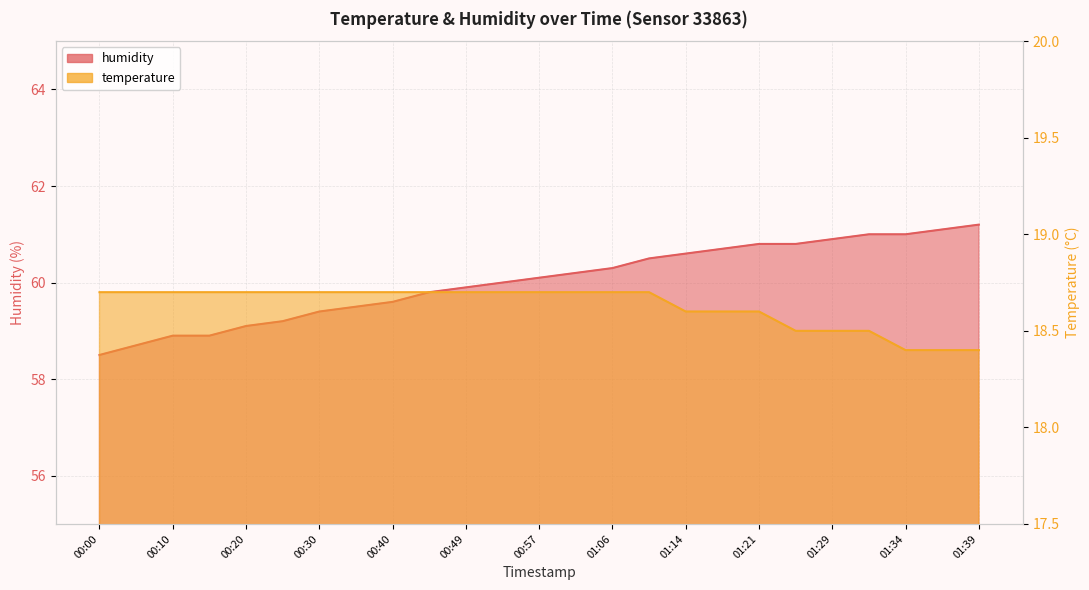

True or false: humidity has more than 2 points higher than both neighbors.

False